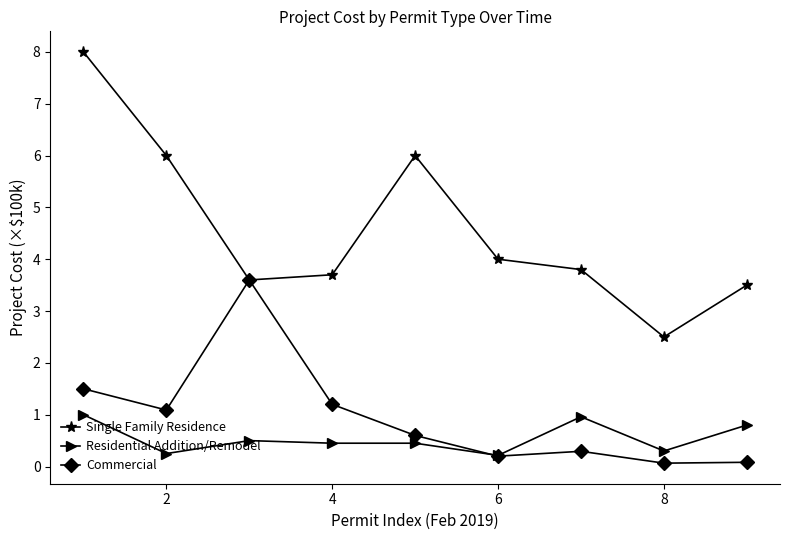

List the series in order of their peak value, lowest first.

Residential Addition/Remodel, Commercial, Single Family Residence